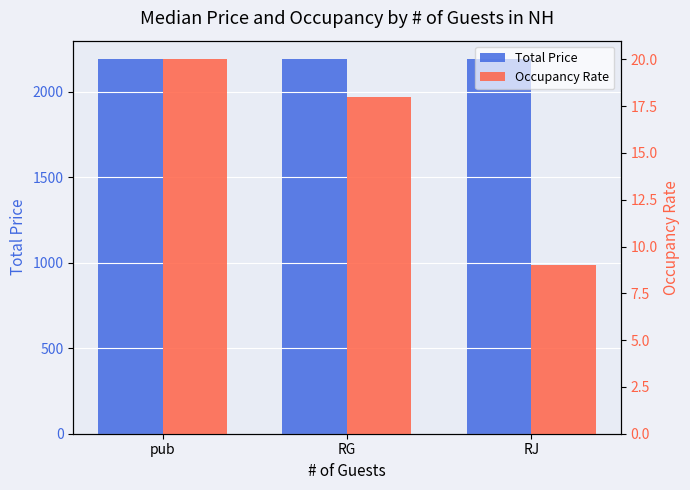

True or false: Total Price has a value of 1174 at pub.

False